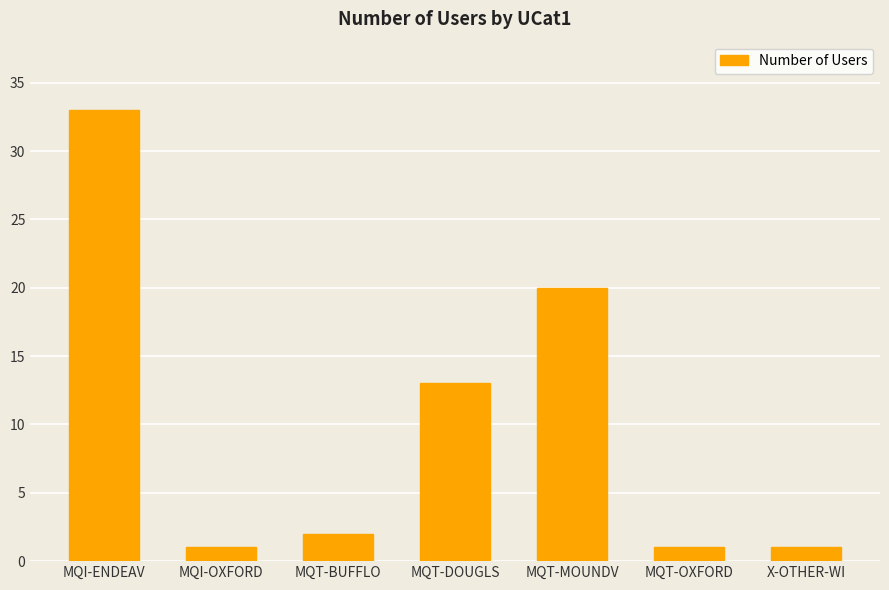

What is the greatest value displayed?

33